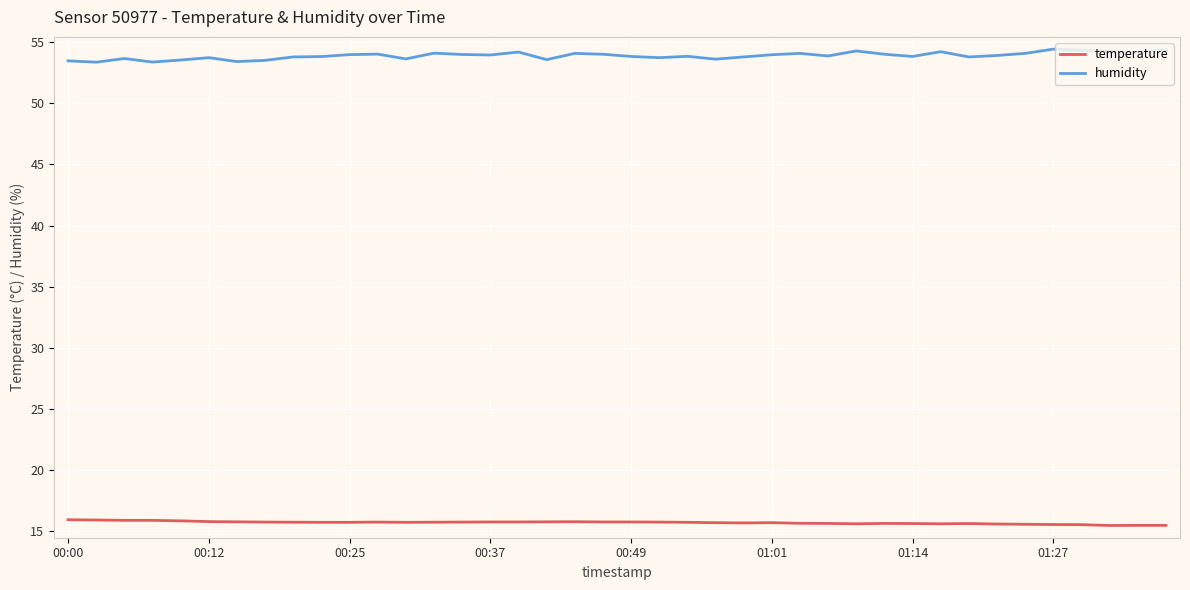

Which series has the widest spread of values?

humidity